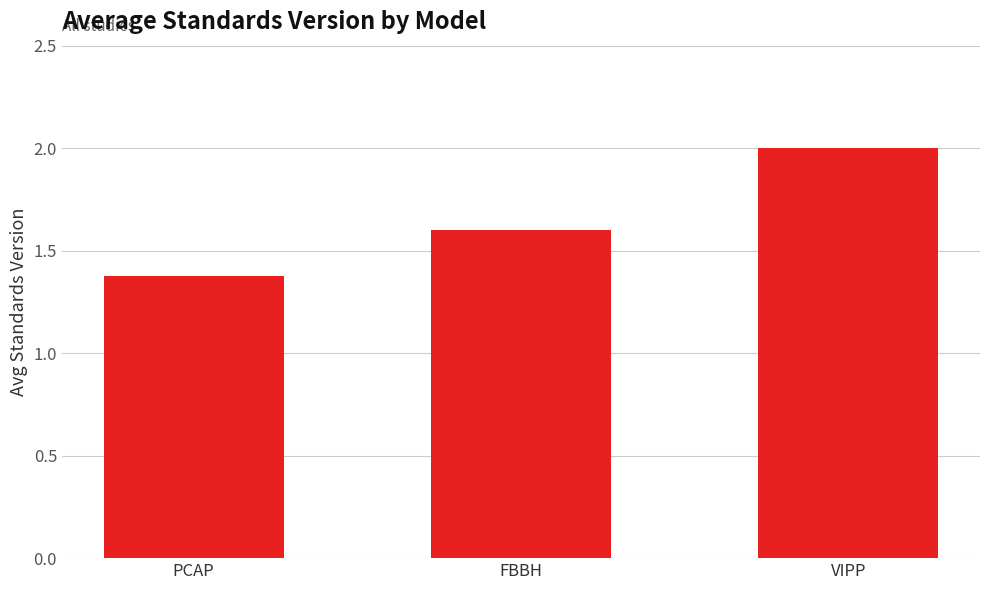

Between VIPP and PCAP, which is larger?

VIPP